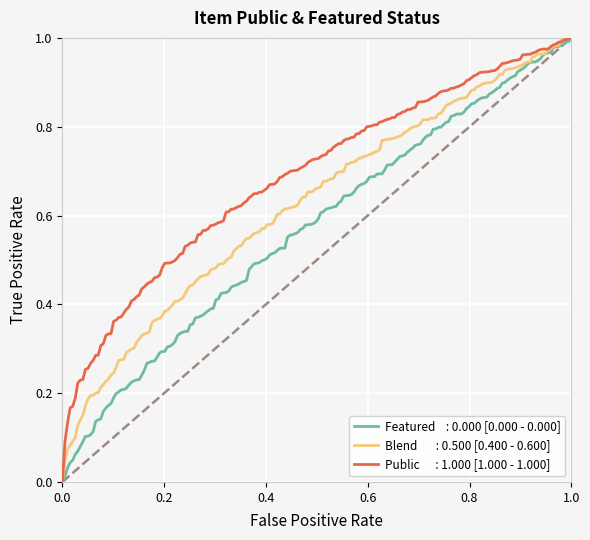

Does the chart have visible grid lines?

Yes